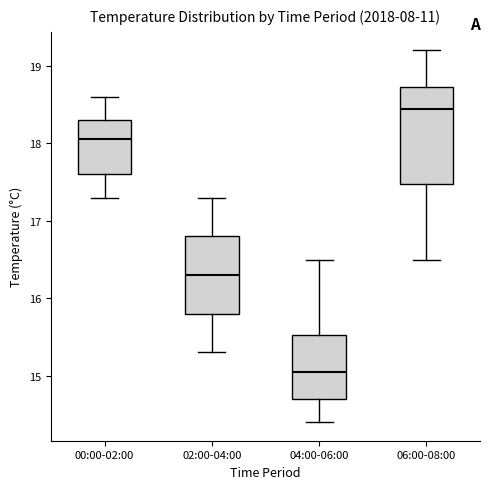

Reading left to right, read every box against the y-axis: the position of its median line, the range the box covers, and the ends of its whiskers. The values are not printed on the chart, so give them approximately, as read against the axis.

00:00-02:00: median 18.1, box 17.6 to 18.3, whiskers 17.3 to 18.6
02:00-04:00: median 16.3, box 15.8 to 16.8, whiskers 15.3 to 17.3
04:00-06:00: median 15.1, box 14.7 to 15.5, whiskers 14.4 to 16.5
06:00-08:00: median 18.5, box 17.5 to 18.7, whiskers 16.5 to 19.2